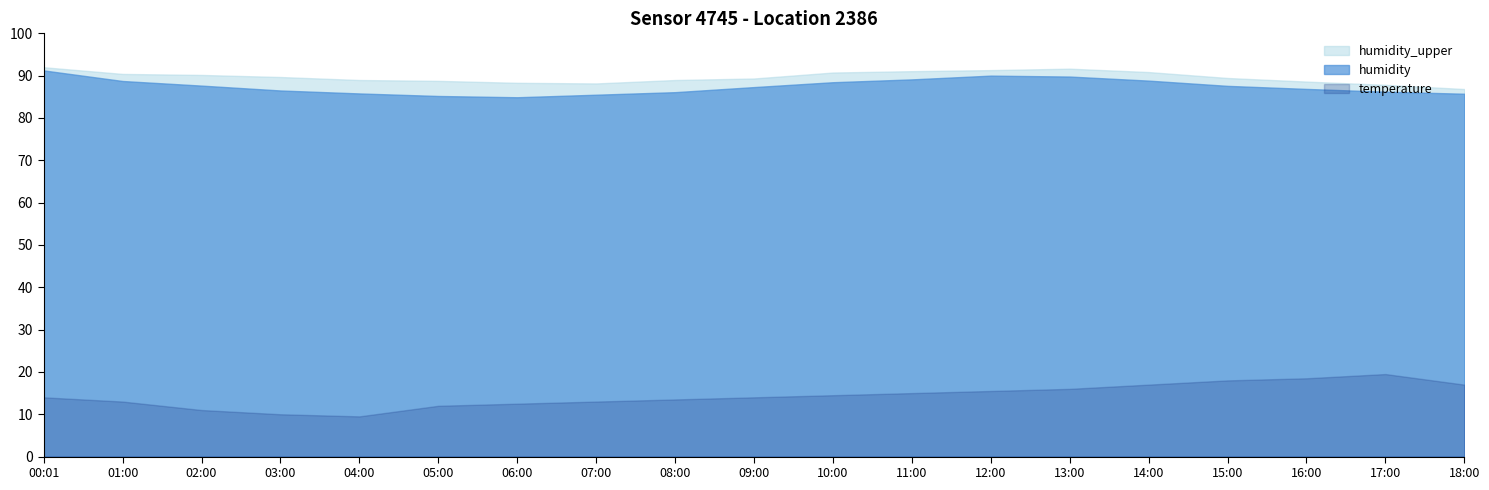

What is the label of the 10th point from the left?

09:00